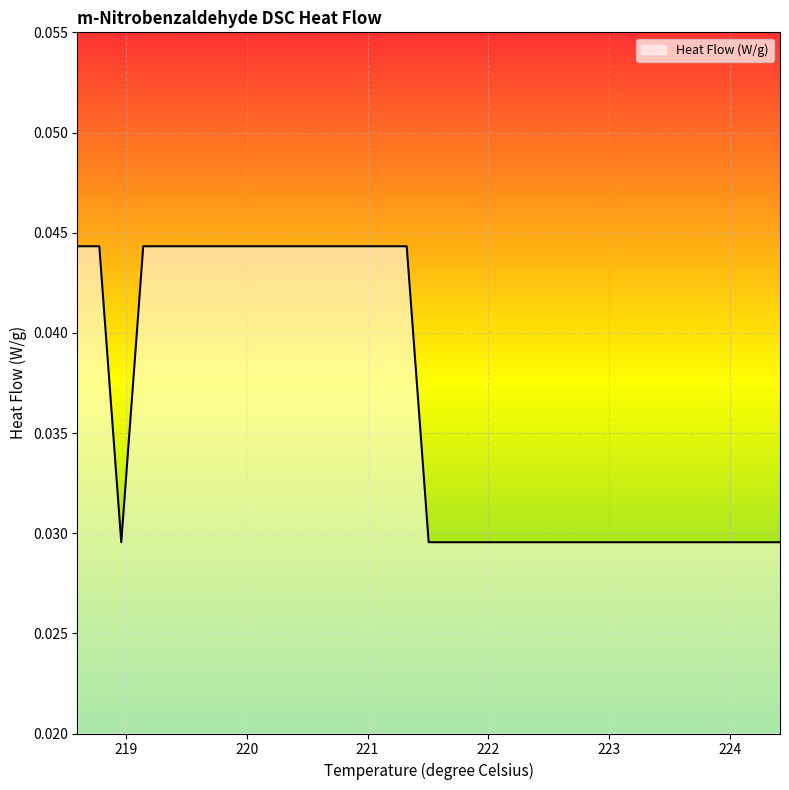

Where is the data nearest to the value 0?

218.963425